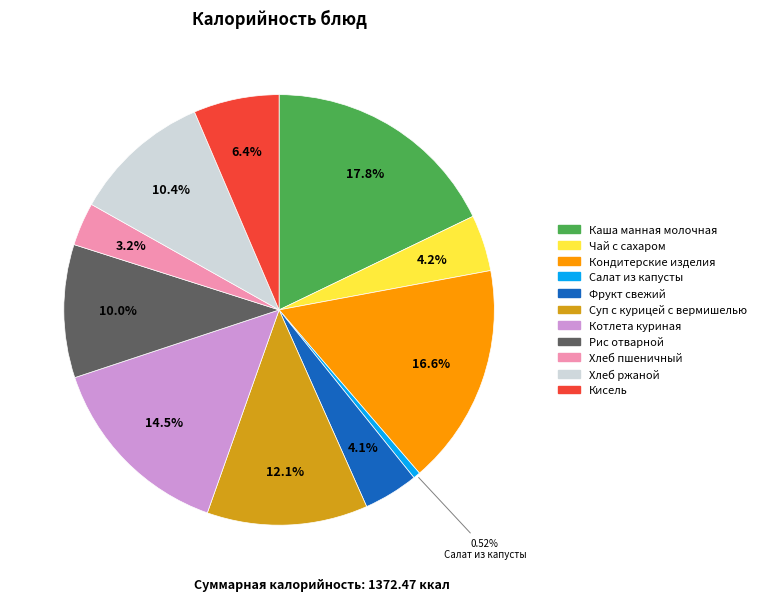

Is there a majority slice in this chart?

No